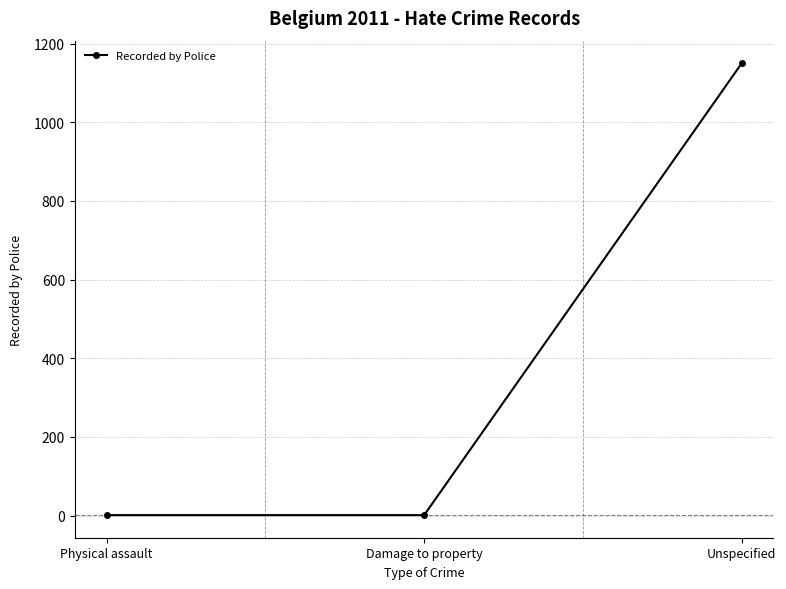

Is it true that the value at Unspecified is 632?

False